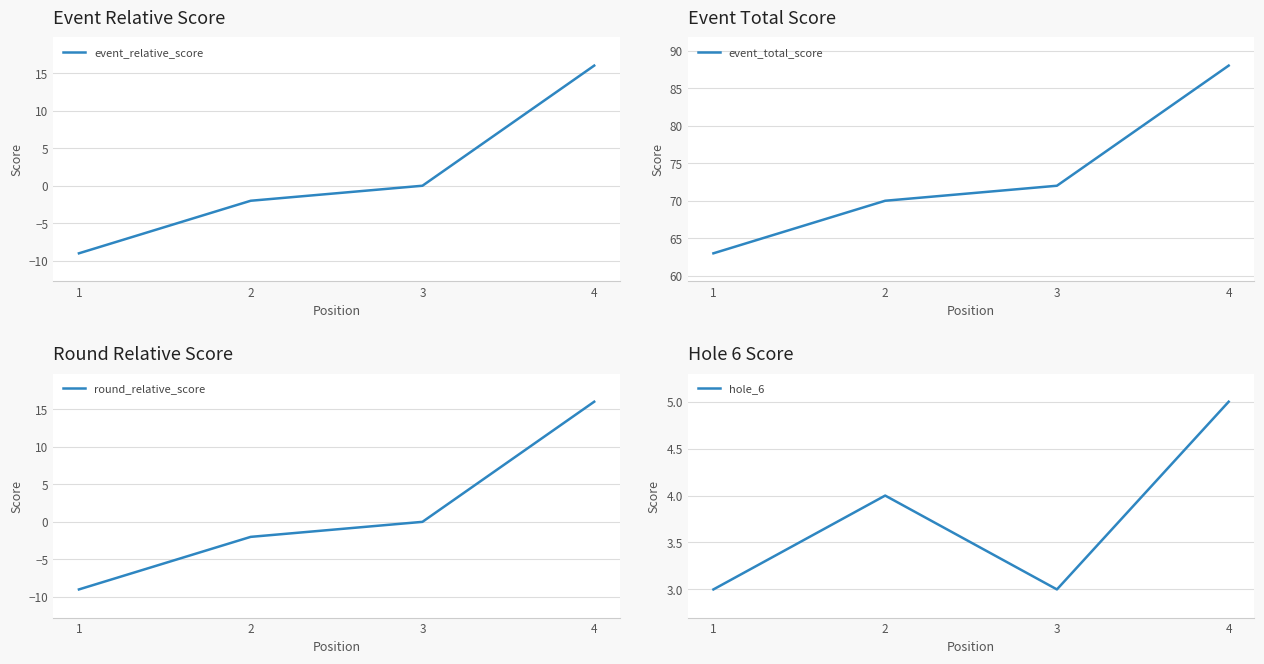

Is it true that event_relative_score equals 4 at 4?

False